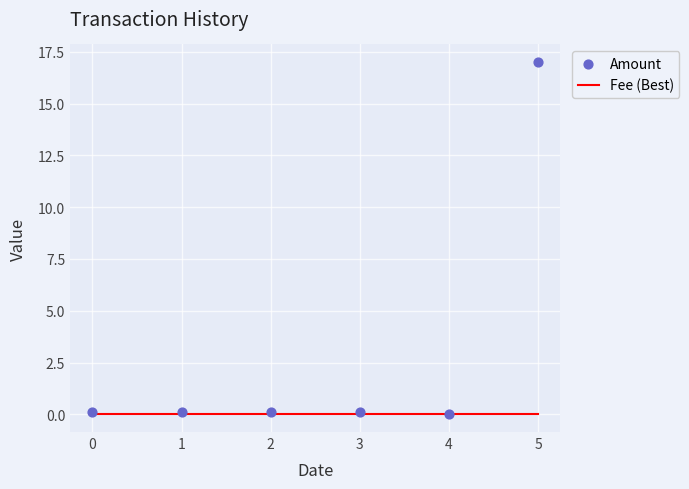

At which category is the sum across all series the highest?

5